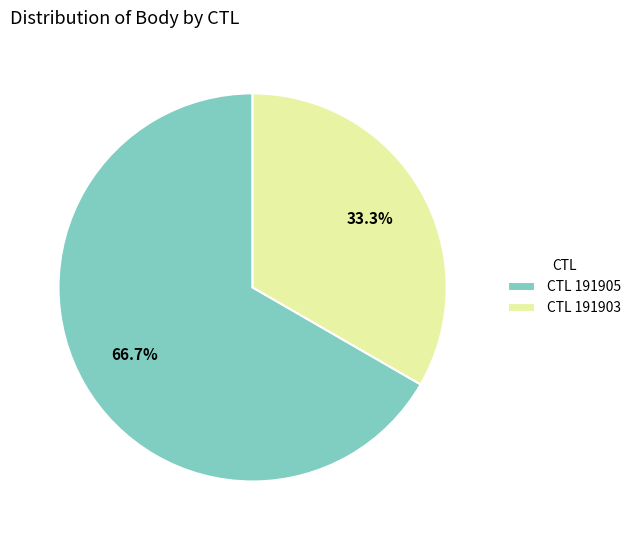

Rank the categories by value from lowest to highest.

CTL 191903, CTL 191905